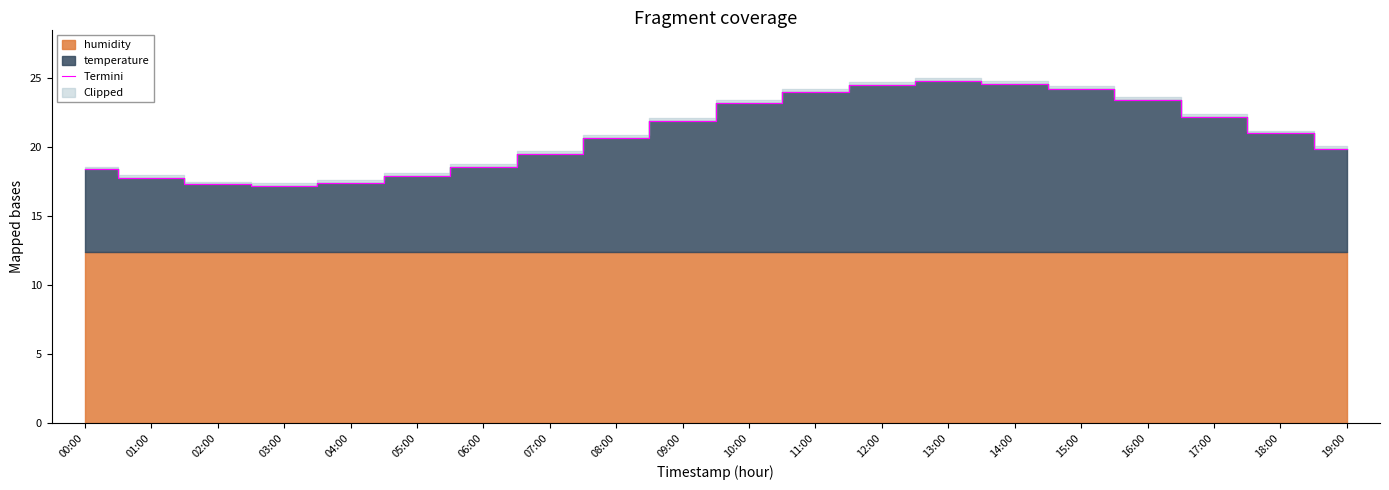

Which label corresponds to the largest value in the chart?

13:00